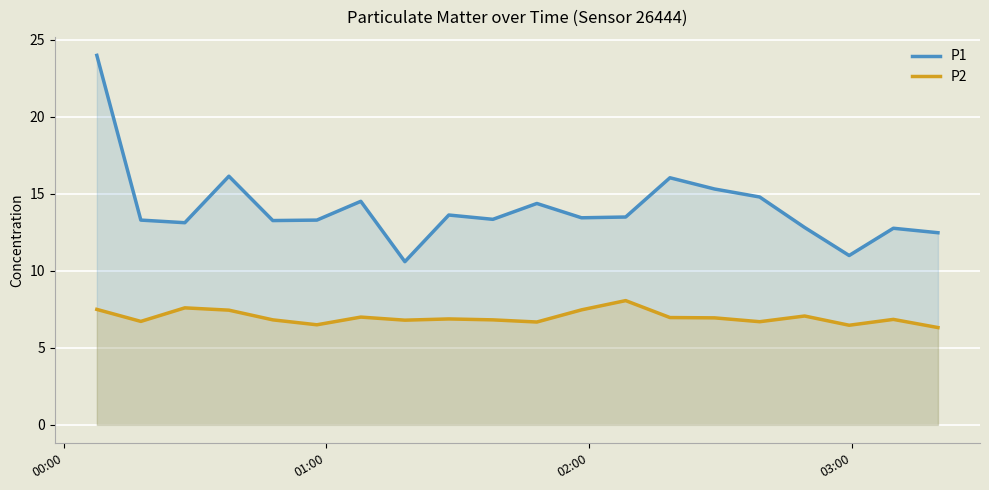

How many distinct data groups are displayed?

2